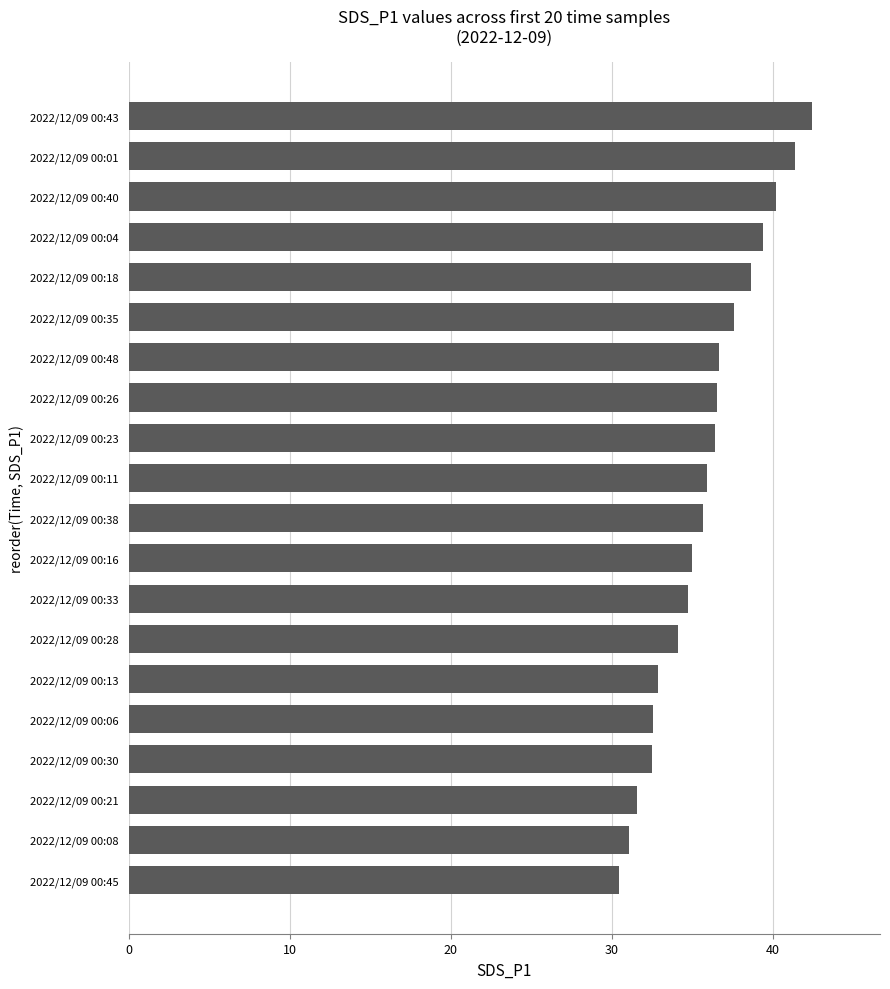

What is the difference between the maximum and minimum values?

11.9